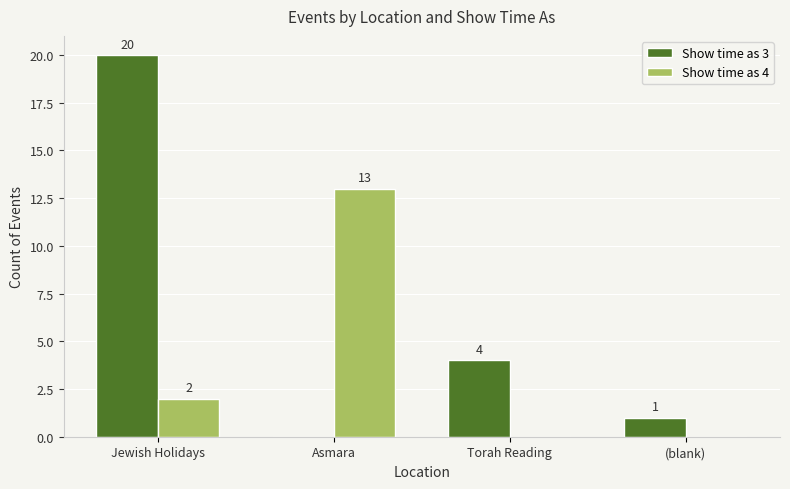

Reading left to right, what are all the values shown in this chart?

Show time as 3: 20	0	4	1
Show time as 4: 2	13	0	0